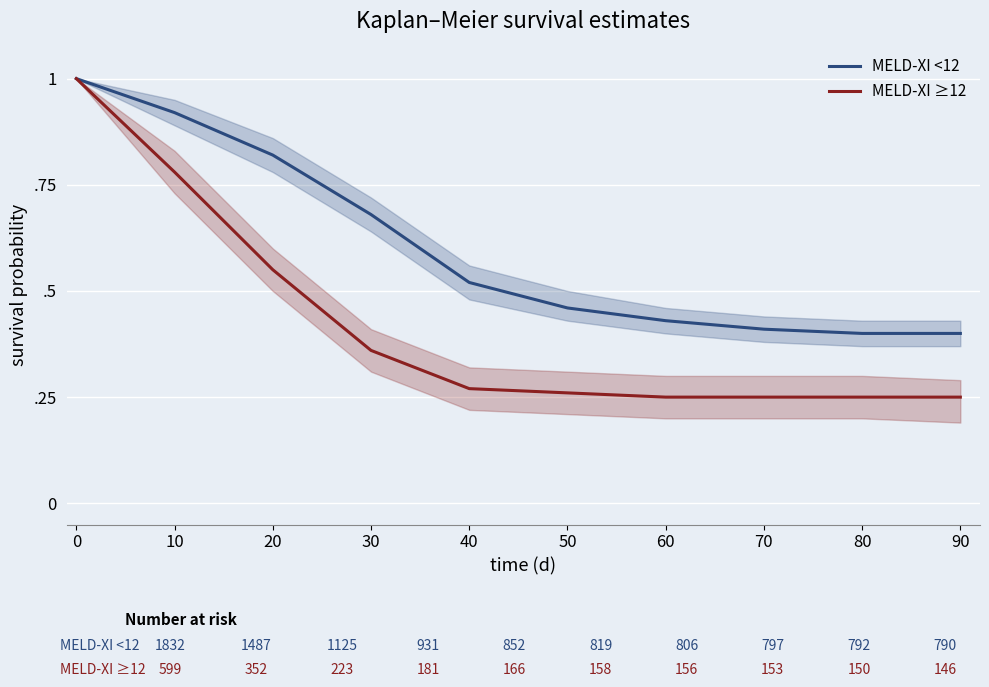

True or false: MELD-XI ≥12 and MELD-XI <12 cross at least once.

False